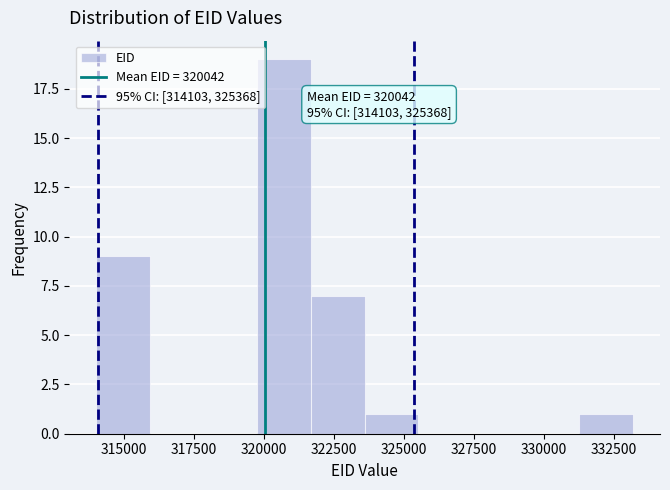

Read against the x-axis, roughly where is the centre of the tallest bar?

320500